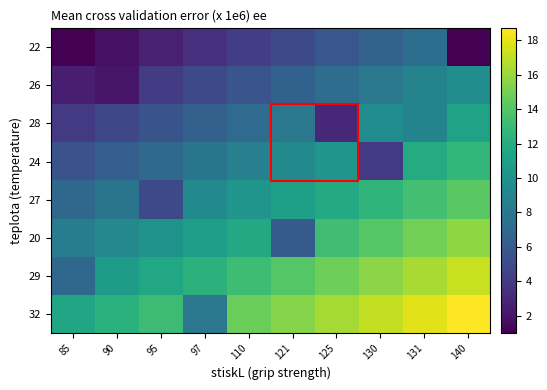

Reading left to right, transcribe all the data shown in this chart.

22: 85=1.0	90=1.8	95=2.6	97=3.4	110=4.2	121=5.0	125=5.8	130=6.6	131=7.4	140=1.0
26: 85=2.5	90=2.0	95=4.1	97=4.9	110=5.7	121=6.5	125=7.3	130=8.1	131=8.9	140=9.7
28: 85=4.0	90=4.8	95=5.6	97=6.4	110=7.2	121=8.0	125=3.0	130=9.6	131=9.0	140=11.2
24: 85=5.5	90=6.3	95=7.1	97=7.9	110=8.7	121=9.5	125=10.3	130=4.0	131=11.9	140=12.7
27: 85=7.0	90=7.8	95=5.0	97=9.4	110=10.2	121=11.0	125=11.8	130=12.6	131=13.4	140=14.2
20: 85=8.5	90=9.3	95=10.1	97=10.9	110=11.7	121=6.0	125=13.3	130=14.1	131=14.9	140=15.7
29: 85=7.0	90=10.8	95=11.6	97=12.4	110=13.2	121=14.0	125=14.8	130=15.6	131=16.4	140=17.2
32: 85=11.5	90=12.3	95=13.1	97=8.0	110=14.7	121=15.5	125=16.3	130=17.1	131=17.9	140=18.7